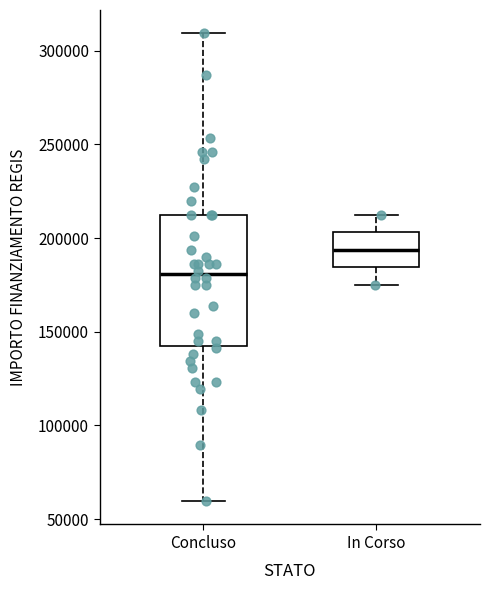

Reading left to right, read every box against the y-axis: the position of its median line, the range the box covers, and the ends of its whiskers. The values are not printed on the chart, so give them approximately, as read against the axis.

Concluso: median 180000, box 145000 to 210000, whiskers 60000 to 310000
In Corso: median 195000, box 185000 to 205000, whiskers 175000 to 210000